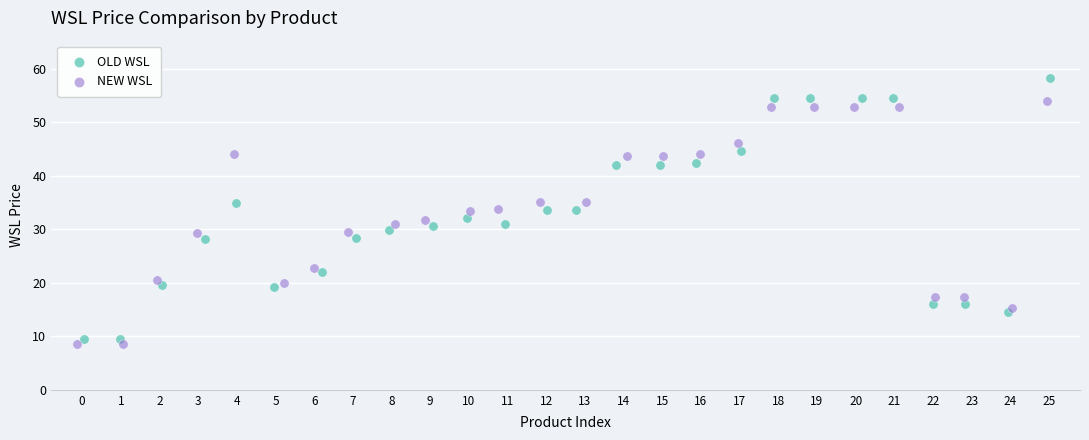

Which series has the widest spread of Y values?

OLD WSL